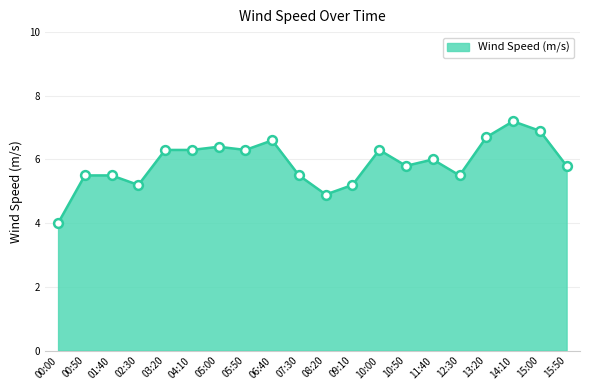

What is the change in value from 09:10 to 15:50?

+0.6